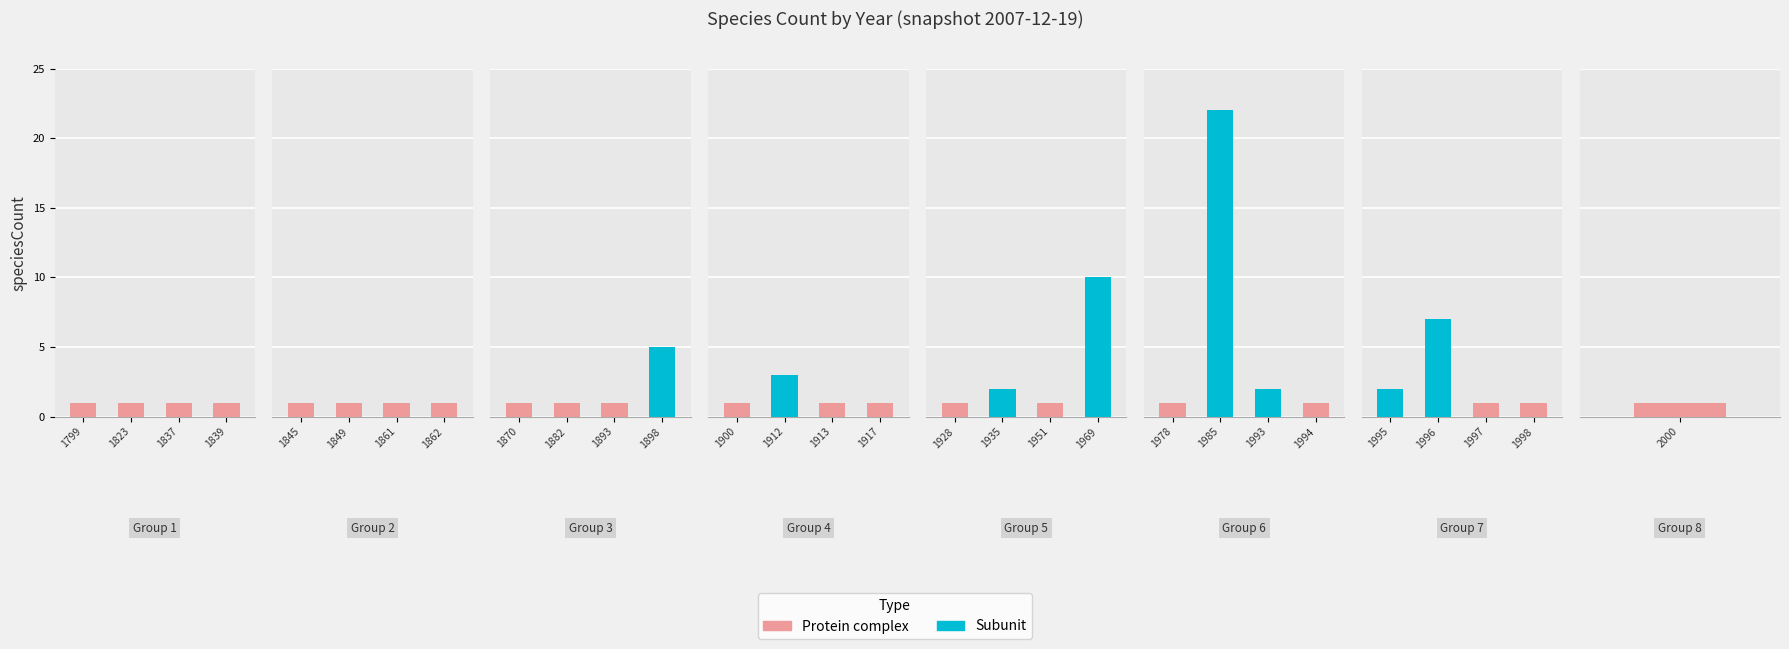

What is the difference between the values at 1995 and 1969?

8